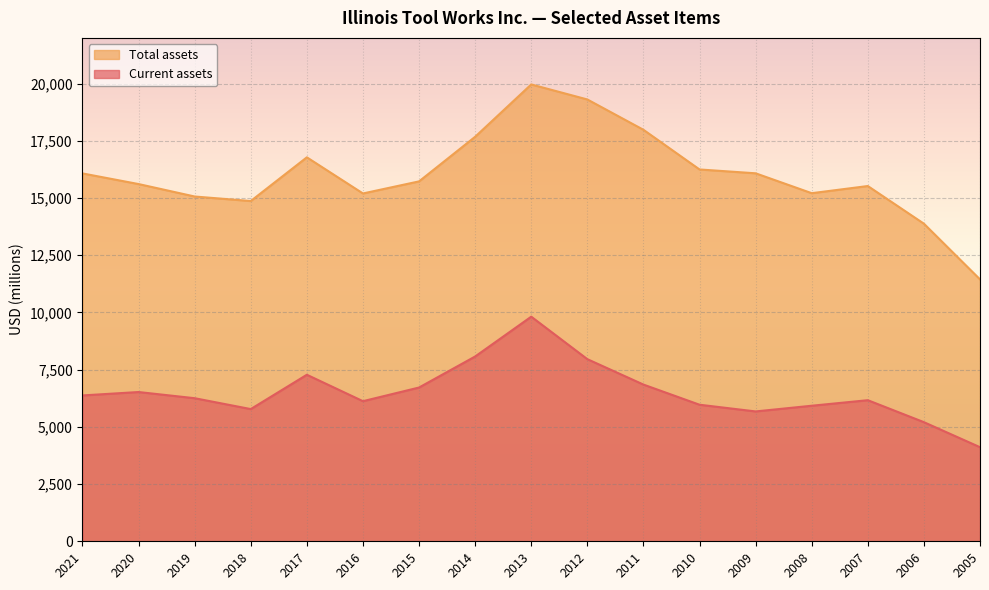

At which label does Total assets reach its minimum?

2005